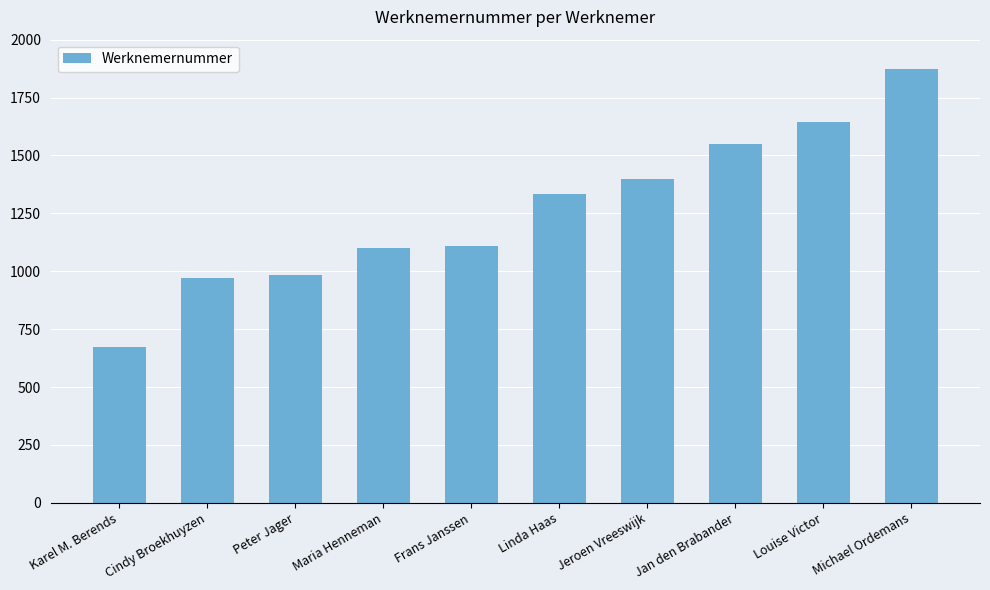

What is the sum of all values?

12635